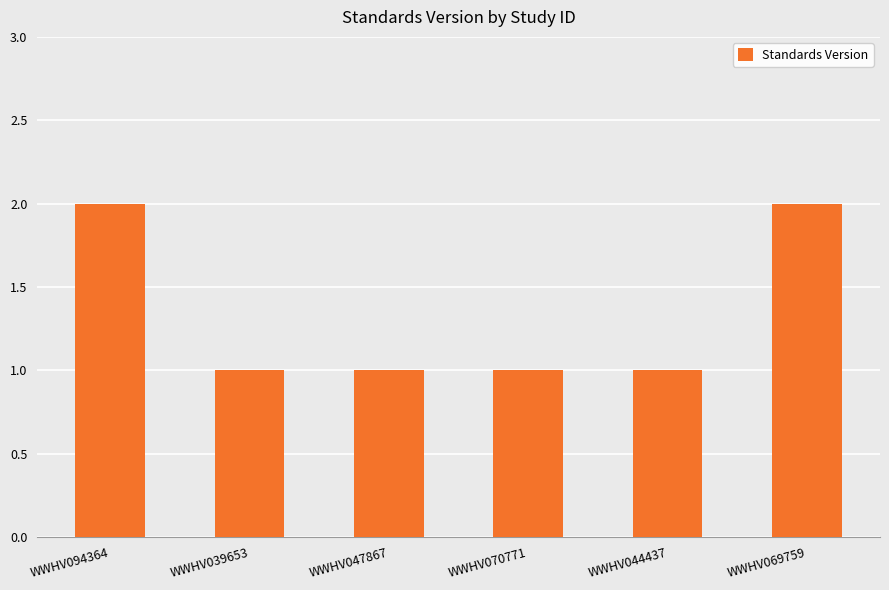

What is the label of the 3rd bar from the right?

WWHV070771